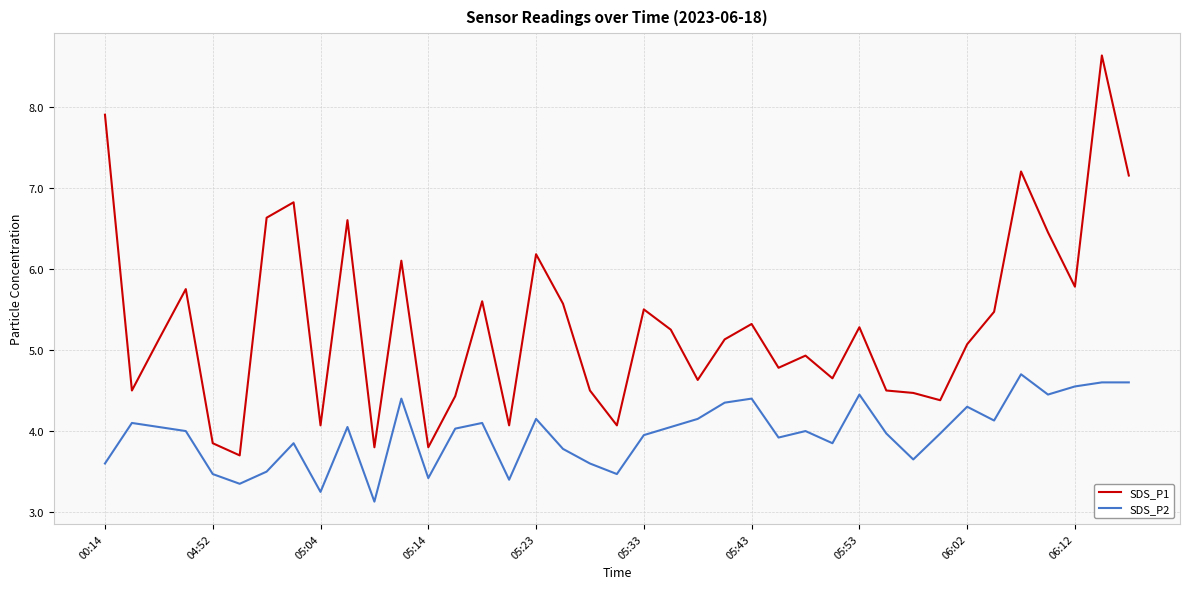

True or false: SDS_P2 and SDS_P1 cross at least once.

False